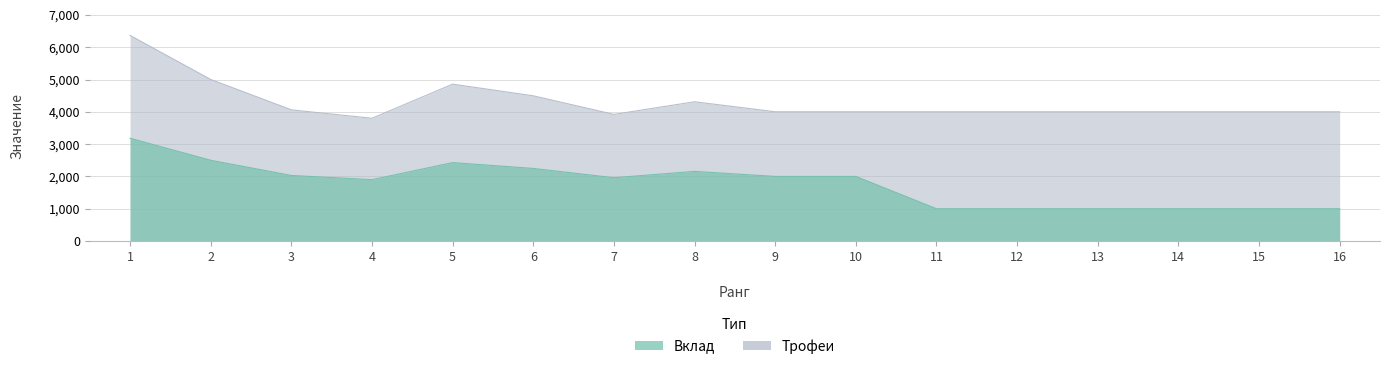

At which category does the chart reach its peak across all series?

1